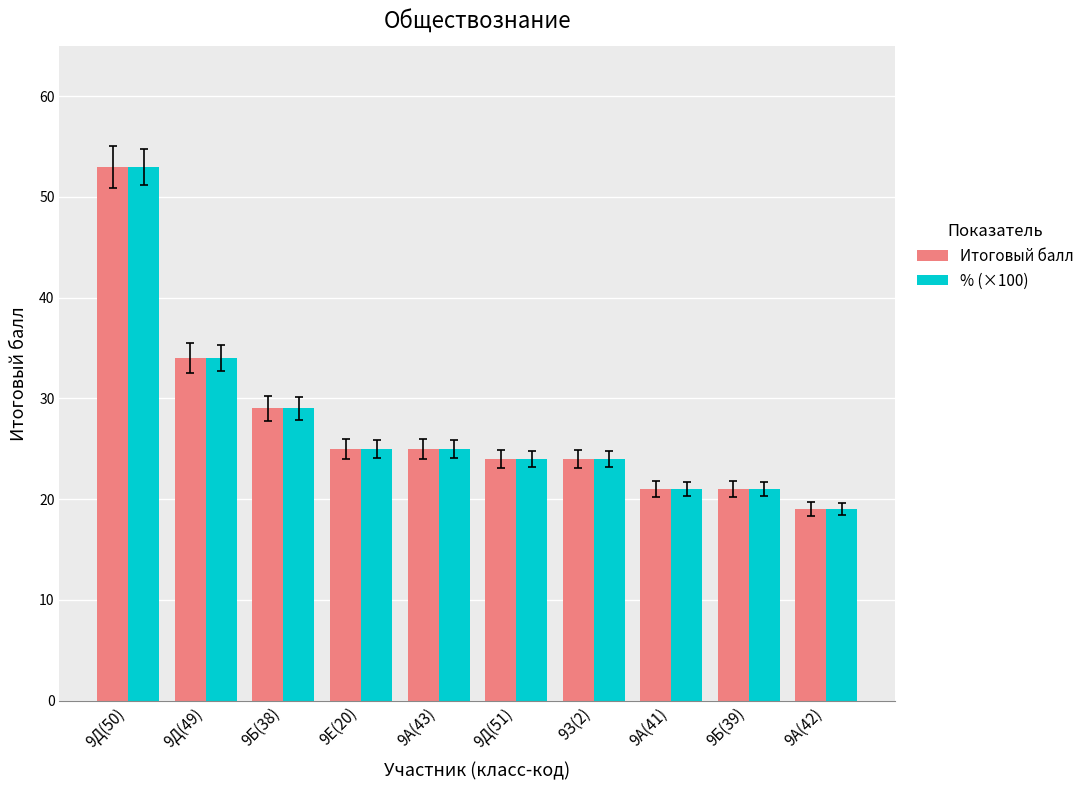

The % (×100) series shows 77.4 at 9Д(50). True or false?

False